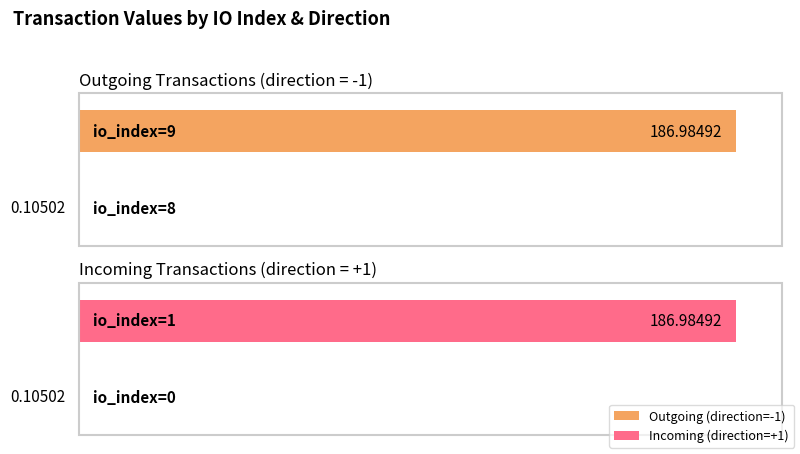

Is it true that the value at 0 is 0.0?

False